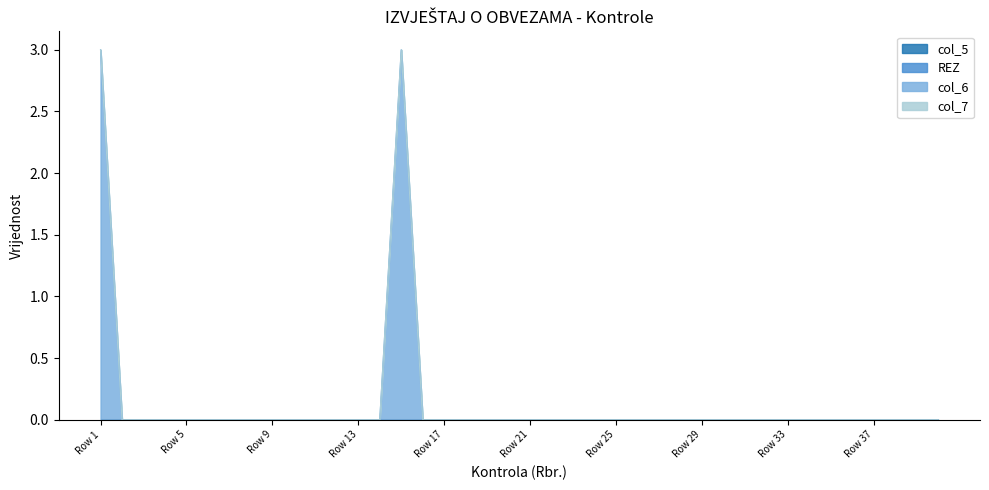

True or false: REZ and col_6 cross at least once.

False